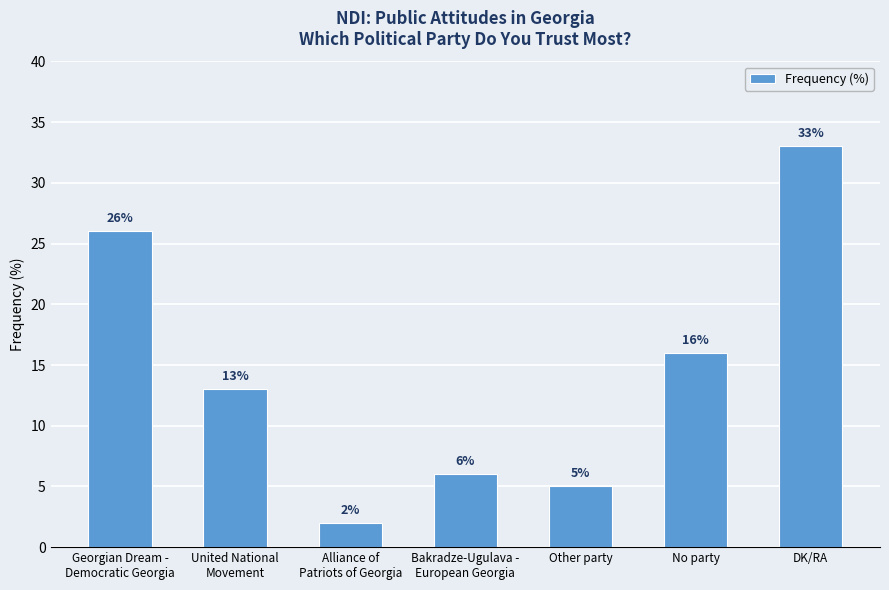

Rank the categories by value from highest to lowest.

DK/RA, Georgian Dream -
Democratic Georgia, No party, United National
Movement, Bakradze-Ugulava -
European Georgia, Other party, Alliance of
Patriots of Georgia